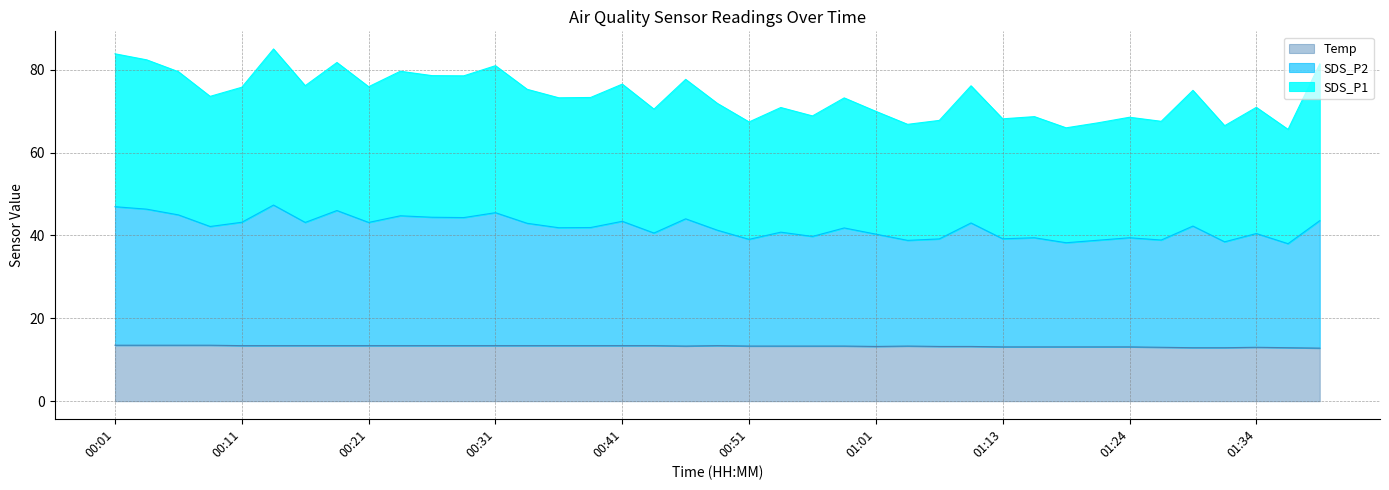

At which label is SDS_P1 closest to 75?

01:29